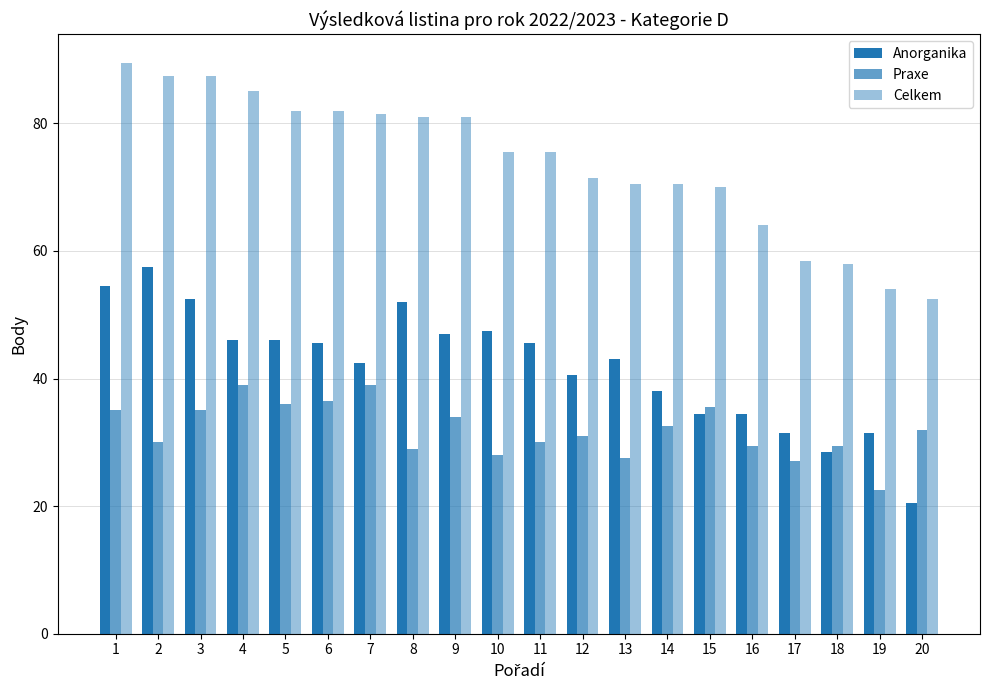

At which category is the sum across all series the highest?

1